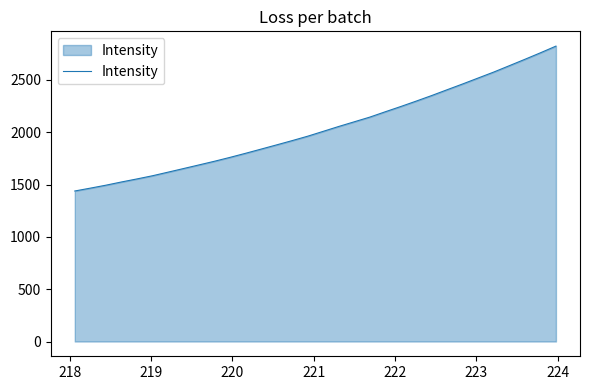

What is the minimum value shown in the chart?

1438.4